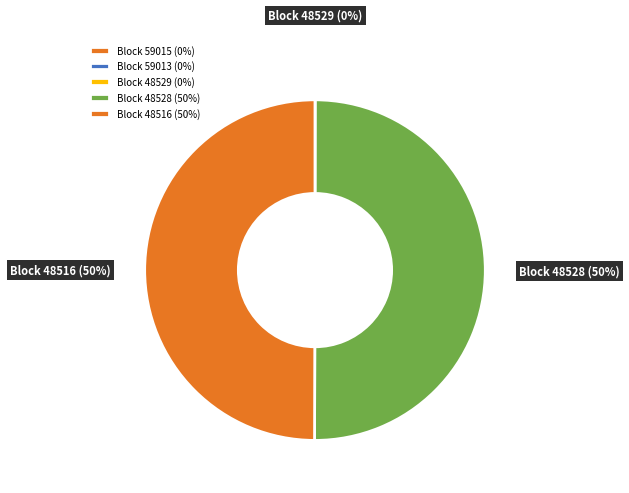

To the nearest percent, what is the difference between the largest and smallest slice percentages?

50%